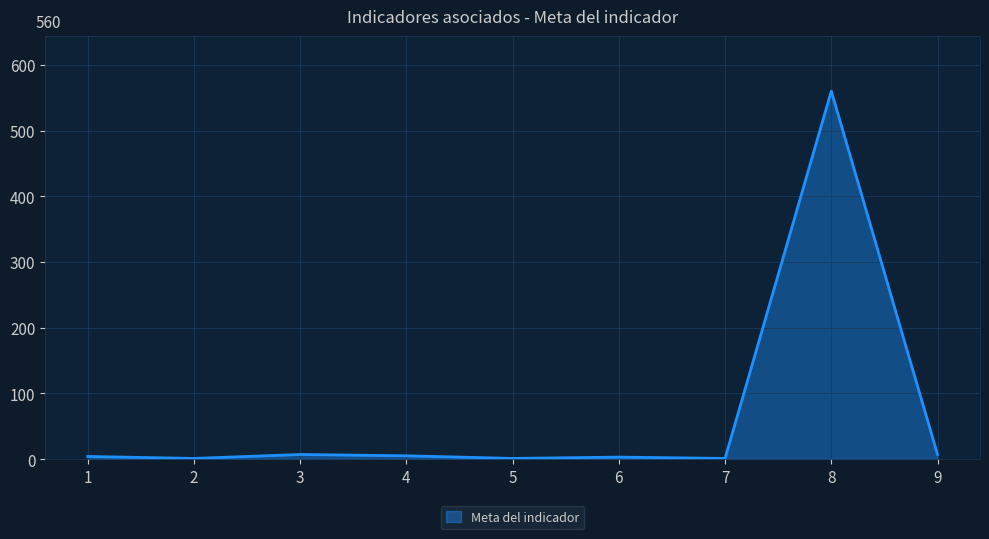

What is the difference between the maximum and minimum values?

559